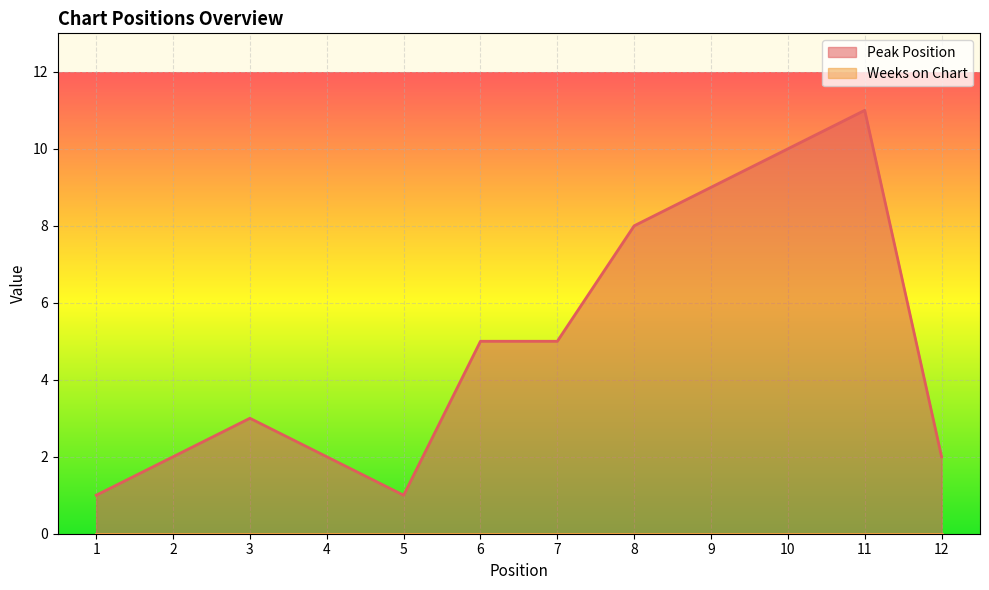

The value at 10 is 5. True or false?

False